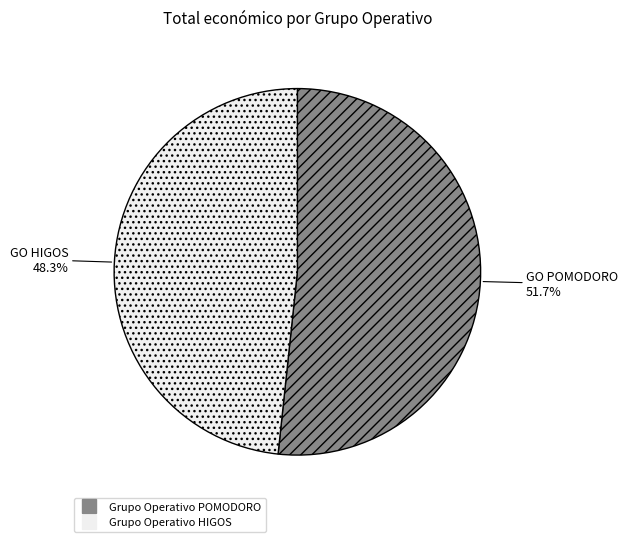

Is it true that Grupo Operativo HIGOS is 48% of the pie?

True